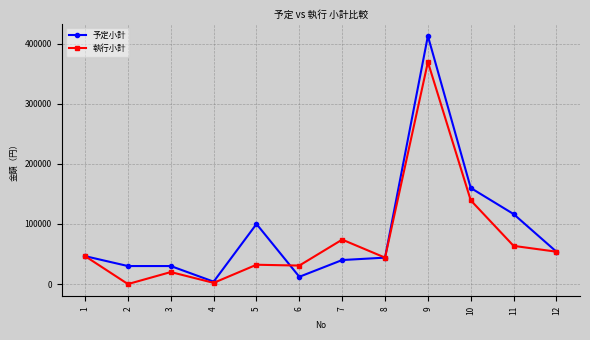

At which category does 執行小計 reach its first local valley?

2